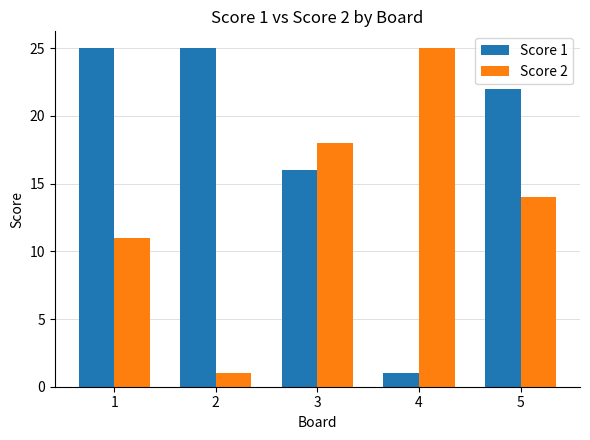

What is the difference between the maximum and minimum values in the Score 1 series?

24